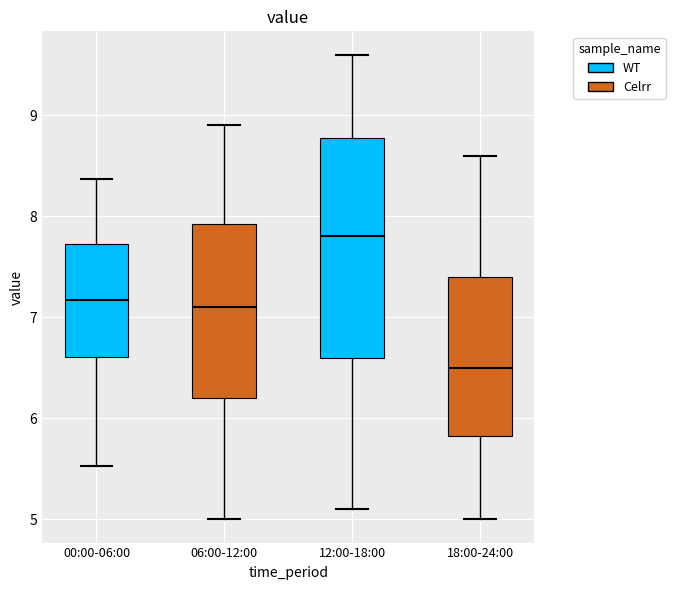

Where does the lower whisker of the box for 06:00-12:00 end on the y-axis? The values are not printed on the chart, so give them approximately, as read against the axis.

5.0